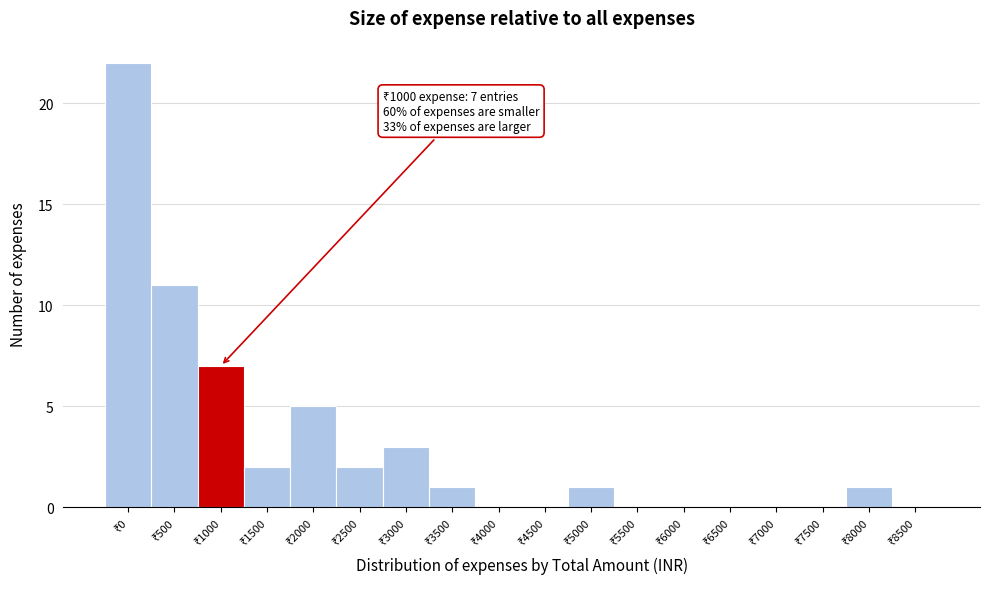

What is the sum of all values?

55